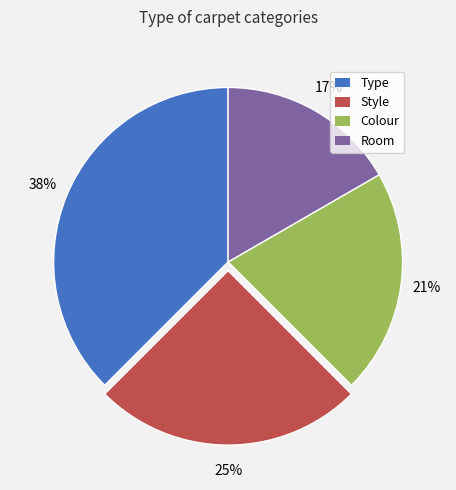

Does Colour represent more than half of the total?

No